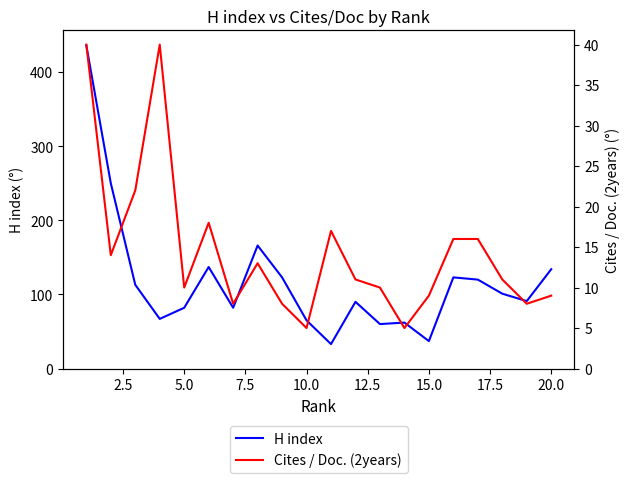

Reading left to right, list all the values displayed in this chart.

H index: 436	250	113	67	82	137	82	166	123	65	33	90	60	62	37	123	120	101	91	134
Cites / Doc. (2years): 40	14	22	40	10	18	8	13	8	5	17	11	10	5	9	16	16	11	8	9